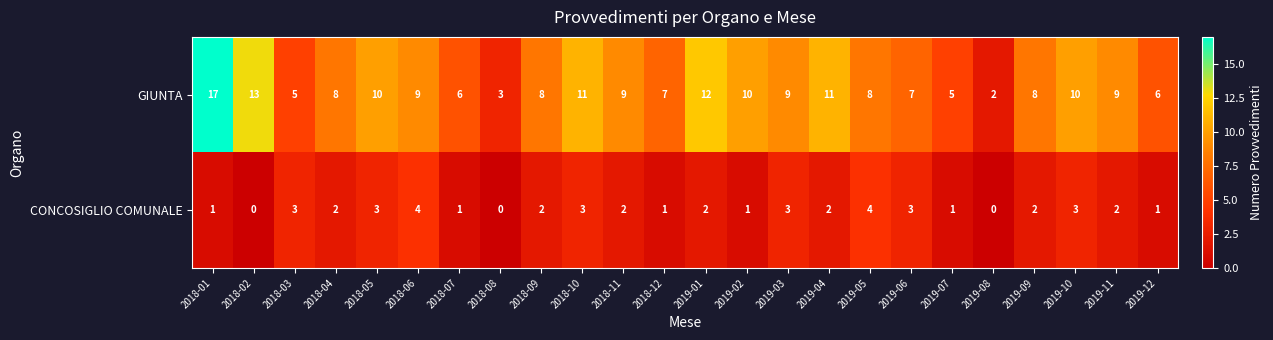

What is the sum of the CONCOSIGLIO COMUNALE values at 2019-03 and 2018-03?

6